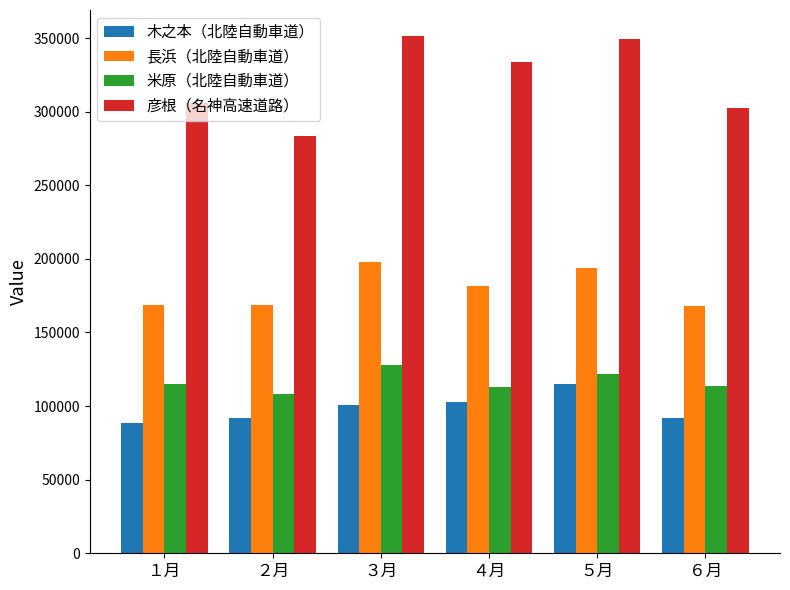

Is the value of 長浜（北陸自動車道） at １月 greater than the value of 木之本（北陸自動車道） at ３月?

Yes